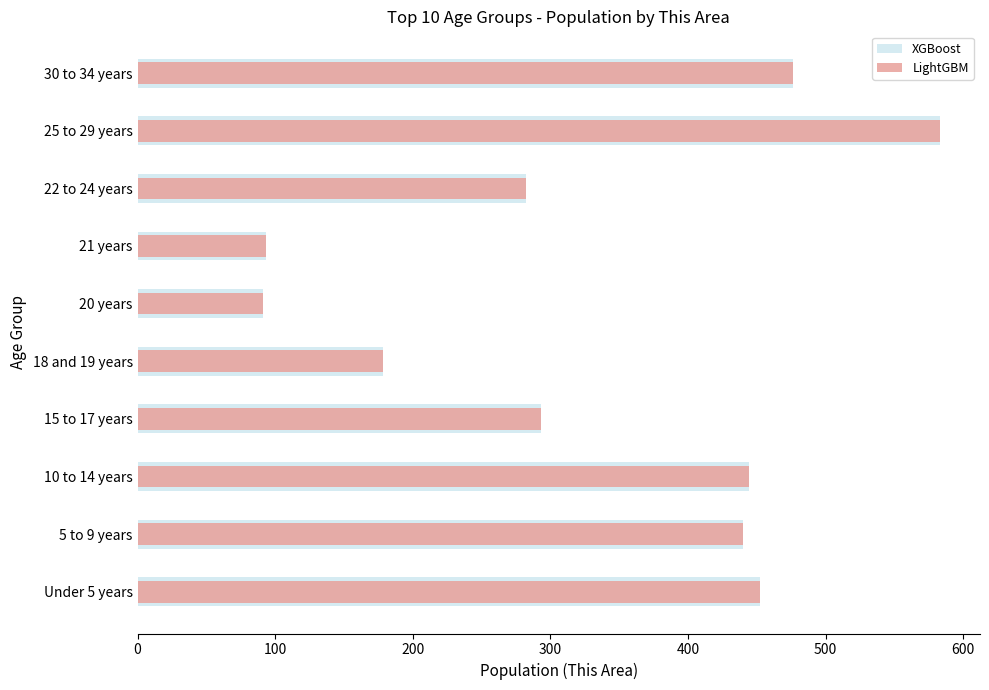

What is the sum of all XGBoost values?

3332